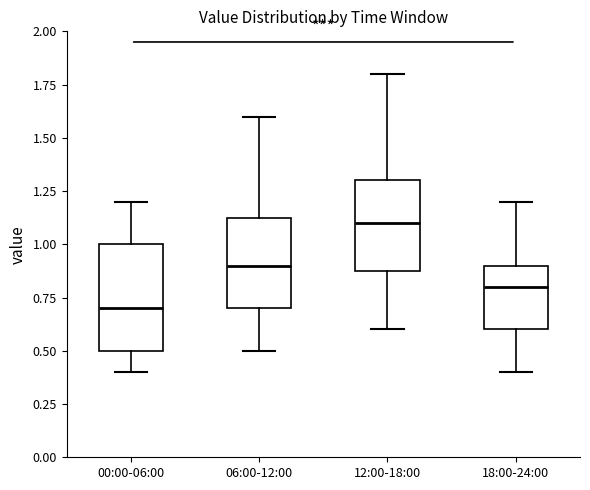

Reading left to right, transcribe this box plot: for each box, give where its median line is, the range the box spans, and where its two whiskers end, as read against the y-axis. The values are not printed on the chart, so give them approximately, as read against the axis.

00:00-06:00: median 0.70, box 0.50 to 1.00, whiskers 0.40 to 1.20
06:00-12:00: median 0.90, box 0.70 to 1.15, whiskers 0.50 to 1.60
12:00-18:00: median 1.10, box 0.90 to 1.30, whiskers 0.60 to 1.80
18:00-24:00: median 0.80, box 0.60 to 0.90, whiskers 0.40 to 1.20